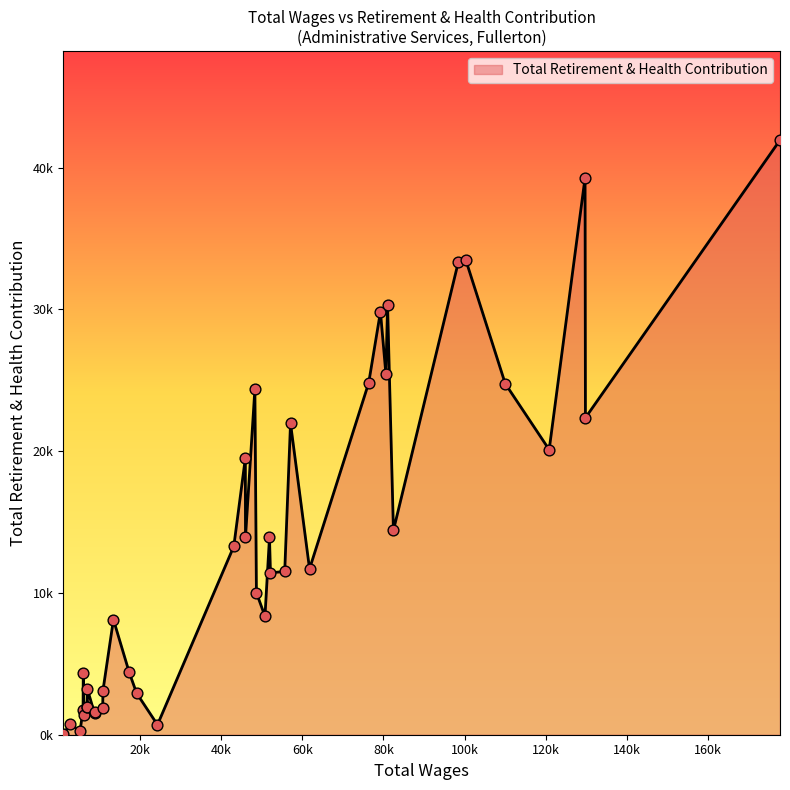

Approximately how many times larger is the value at 10 compared to 27?

9.6